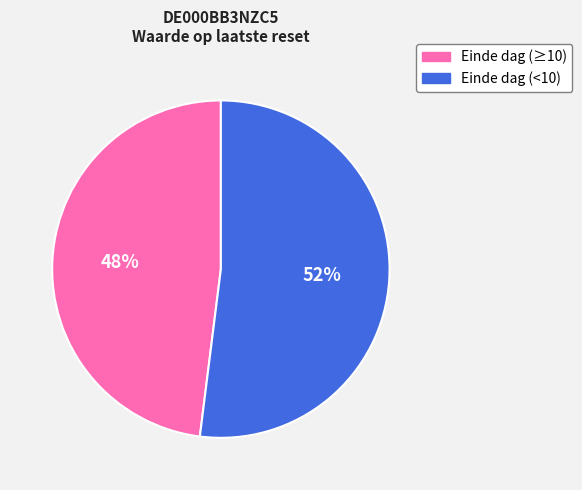

To the nearest percent, what is the average slice percentage?

50%